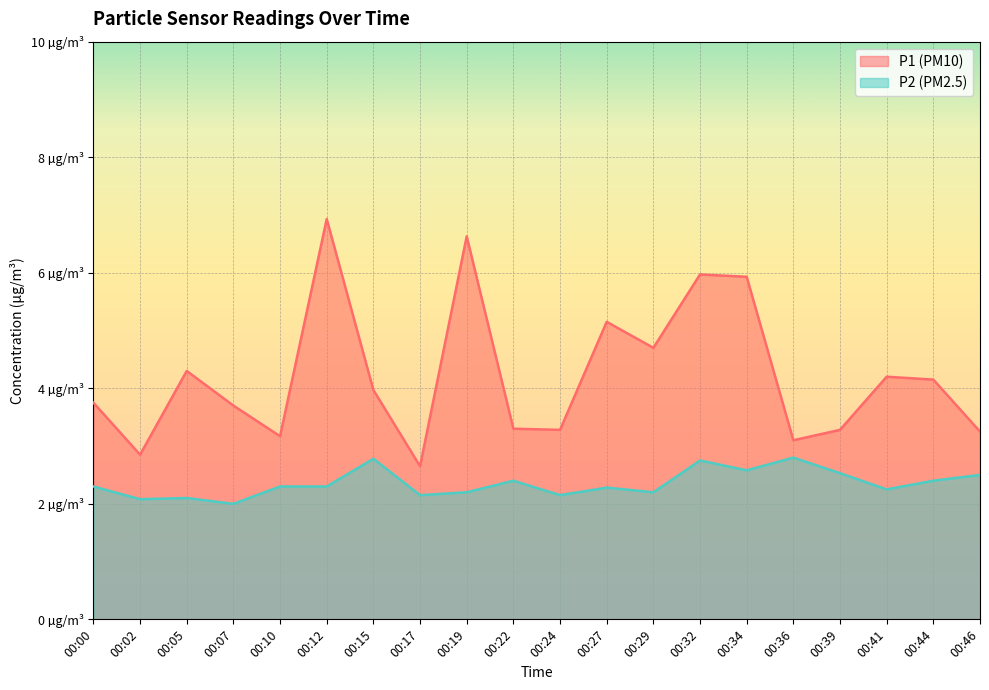

What is the minimum value shown in the chart?

2.0